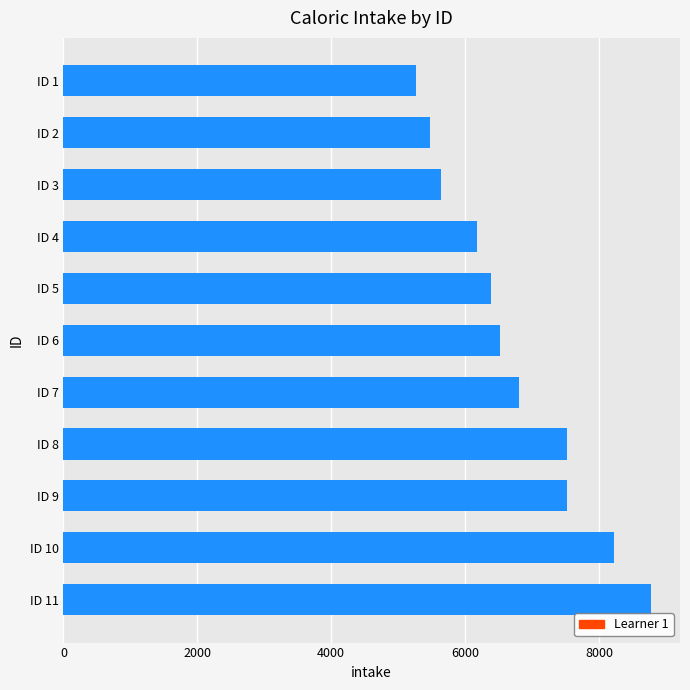

What is the change in value from ID 9 to ID 7?

-710